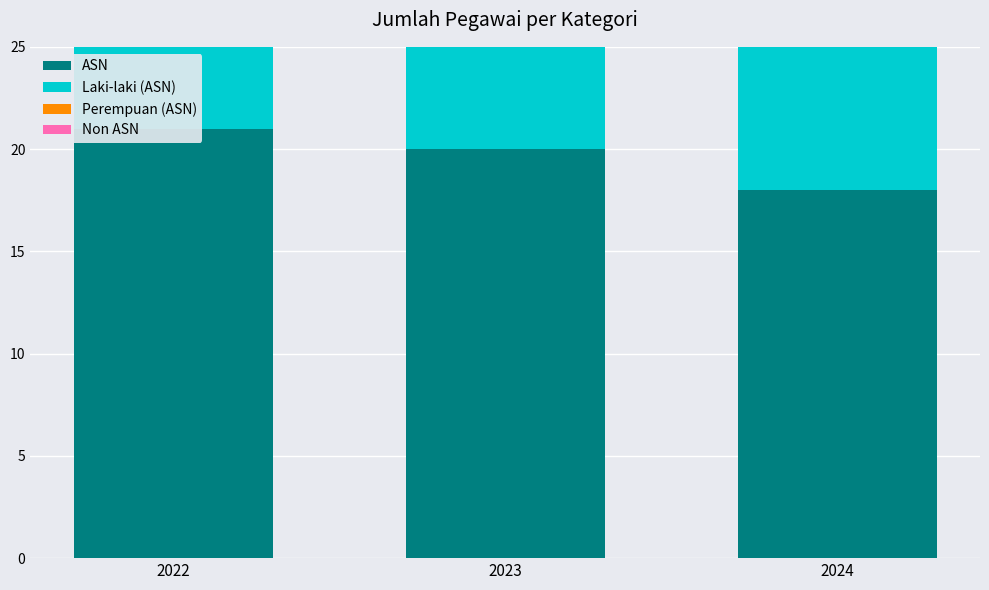

Which series has the largest total across all categories?

ASN